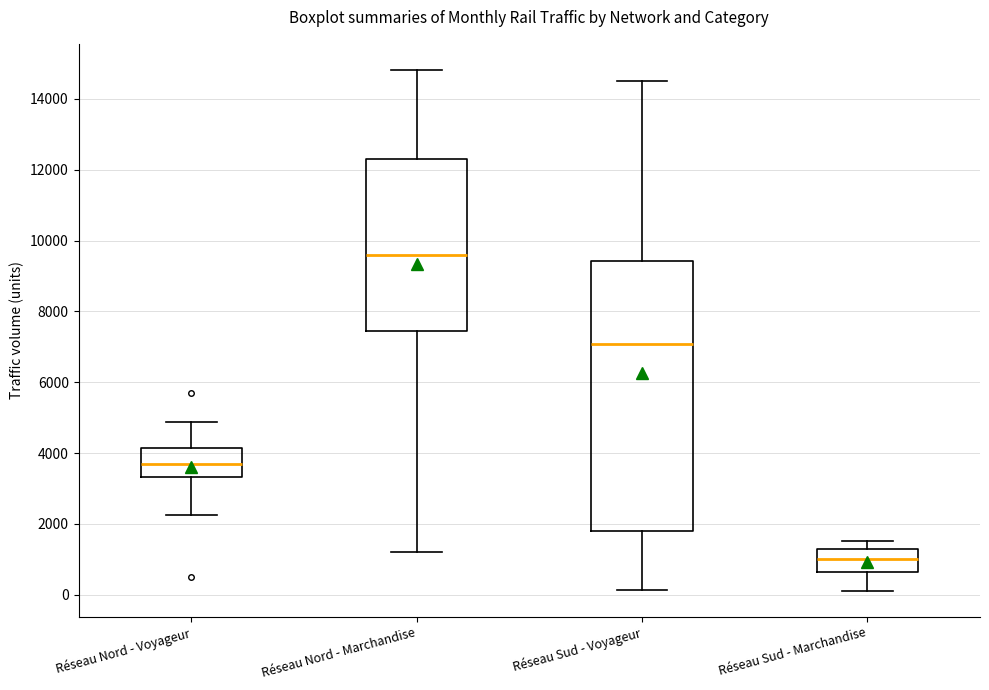

Where does the lower whisker of the box for Réseau Sud - Voyageur end on the y-axis? The values are not printed on the chart, so give them approximately, as read against the axis.

200